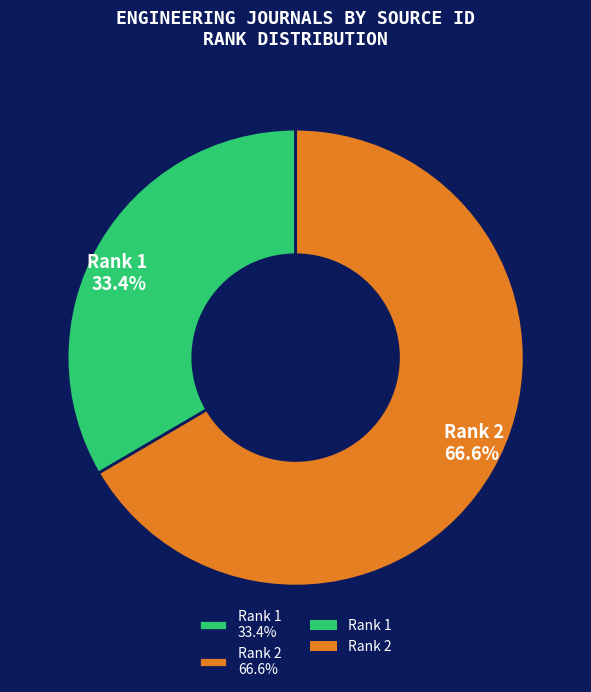

To the nearest percent, what is the difference between the largest and smallest slice percentages?

33%